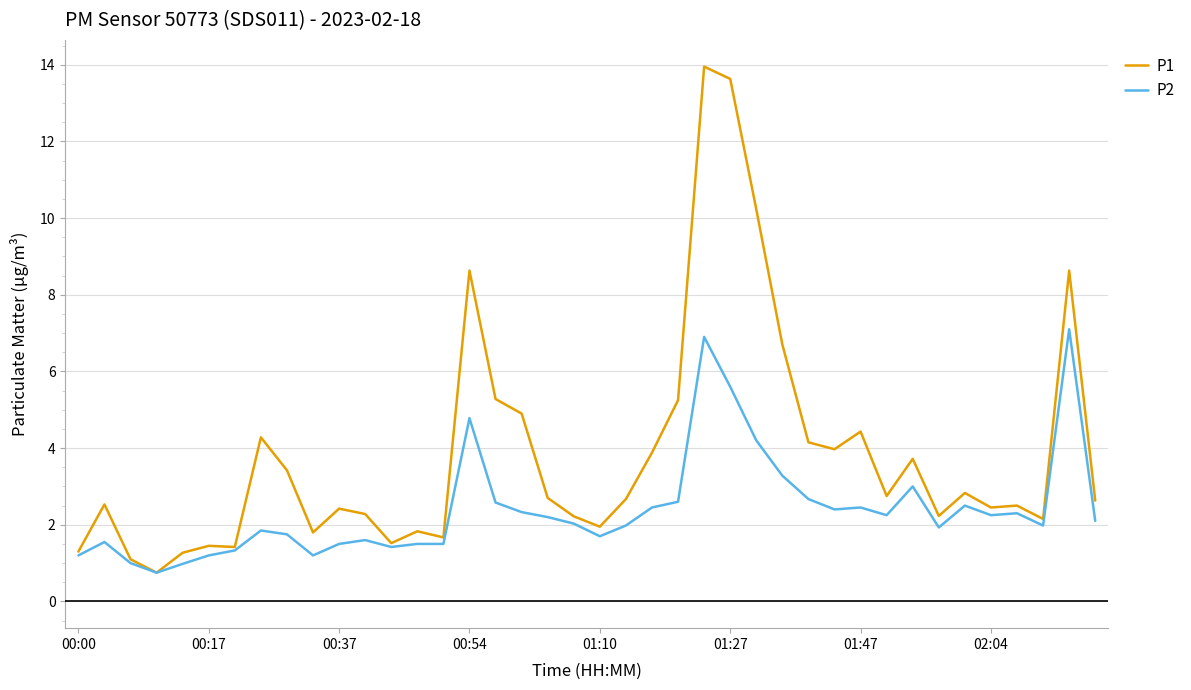

Which series has the largest total across all categories?

P1